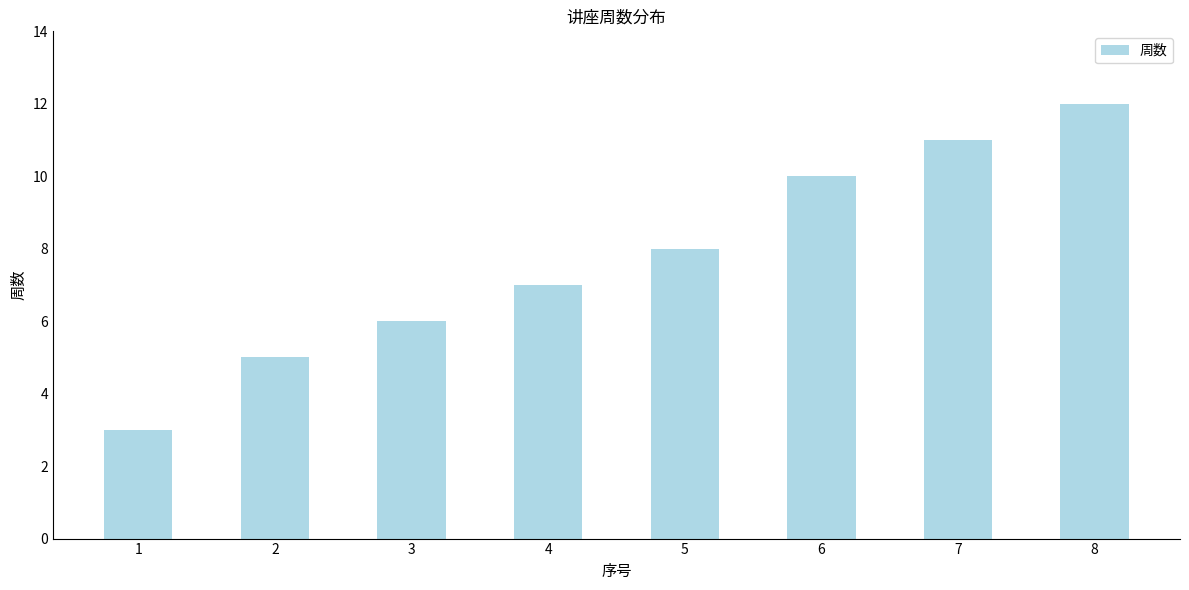

Reading left to right, what are all the values shown in this chart?

1=3	2=5	3=6	4=7	5=8	6=10	7=11	8=12